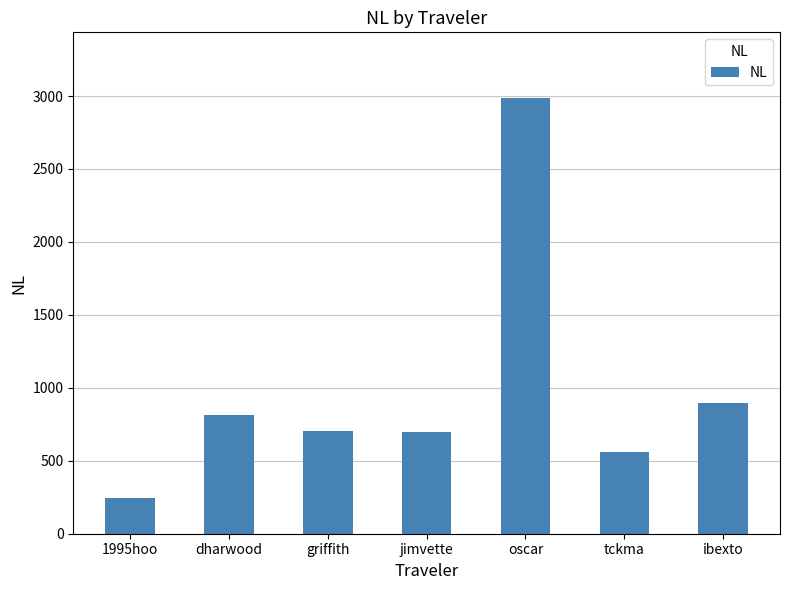

What is the label of the 5th bar from the right?

griffith